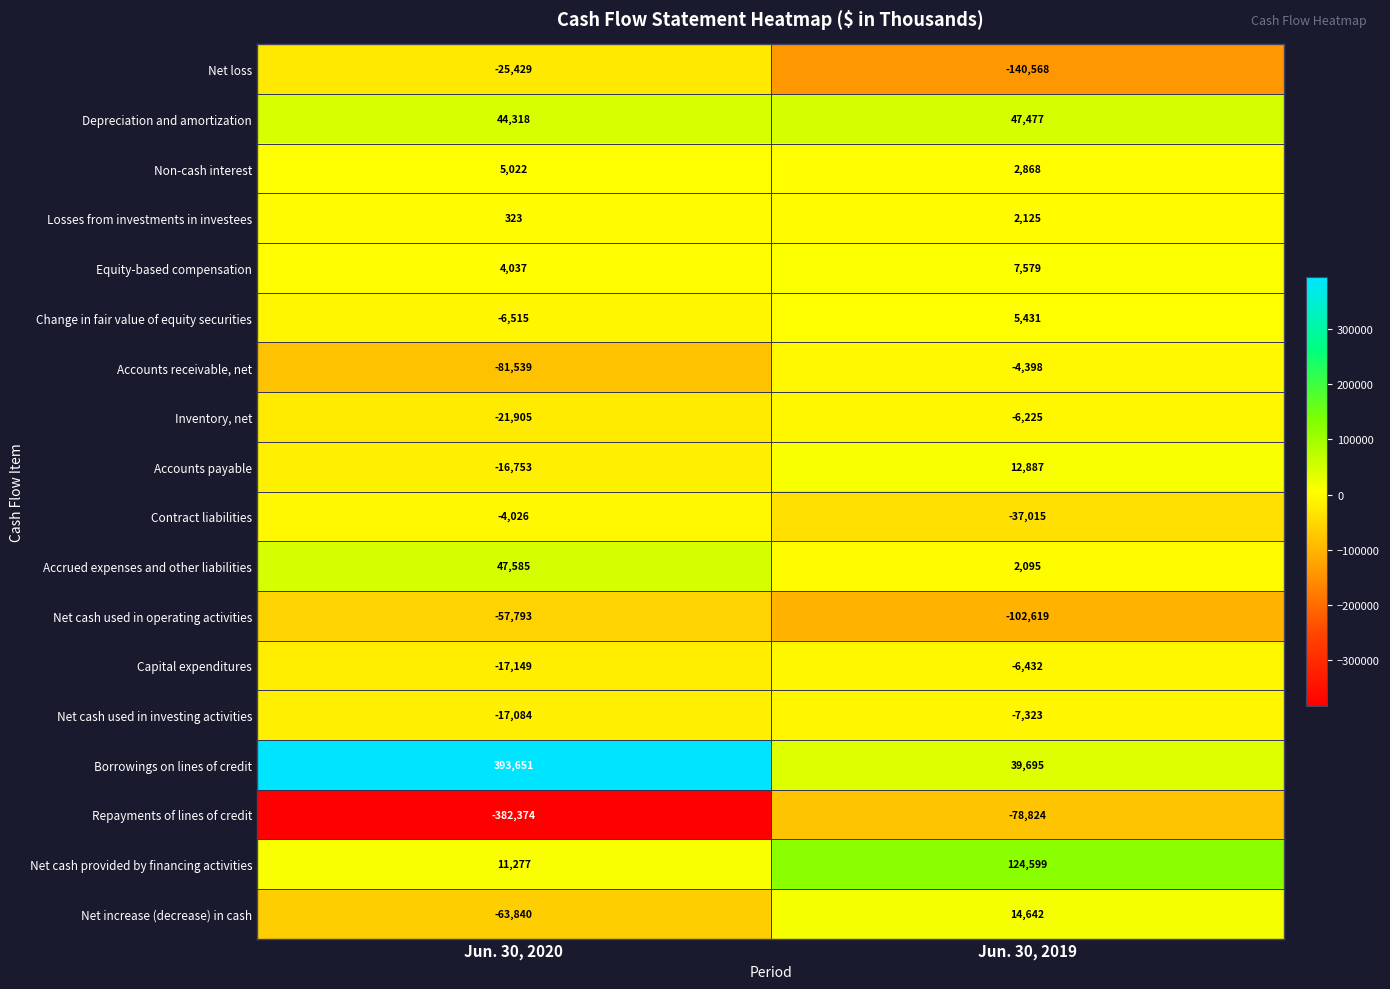

At which category is the sum across all series the highest?

Jun. 30, 2019